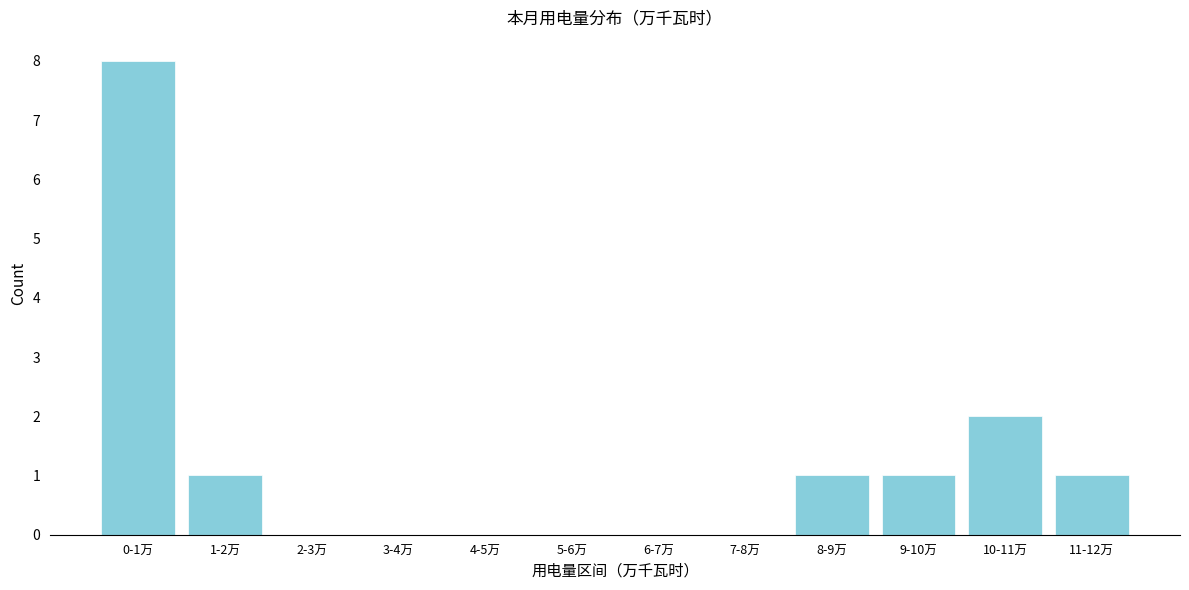

Reading right to left, transcribe all the data shown in this chart.

11-12万=1	10-11万=2	9-10万=1	8-9万=1	7-8万=0	6-7万=0	5-6万=0	4-5万=0	3-4万=0	2-3万=0	1-2万=1	0-1万=8